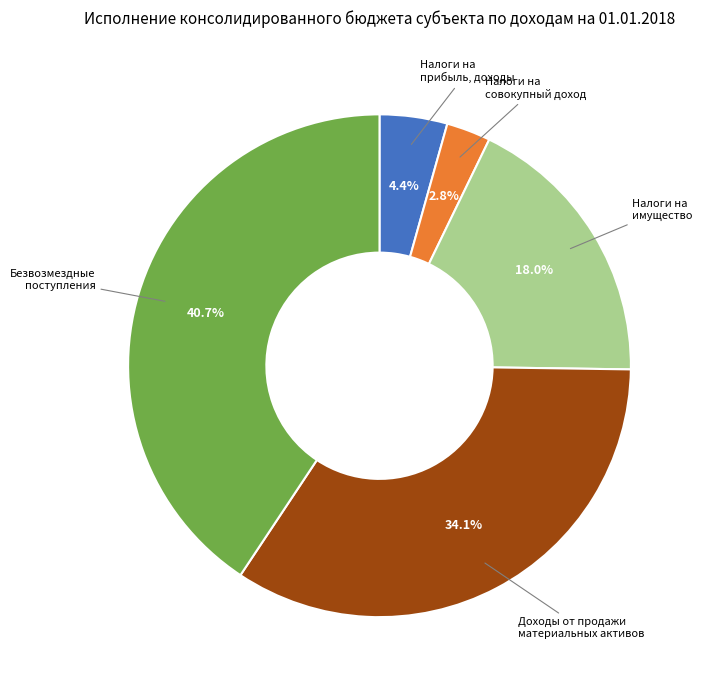

How many segments does this pie chart have?

5